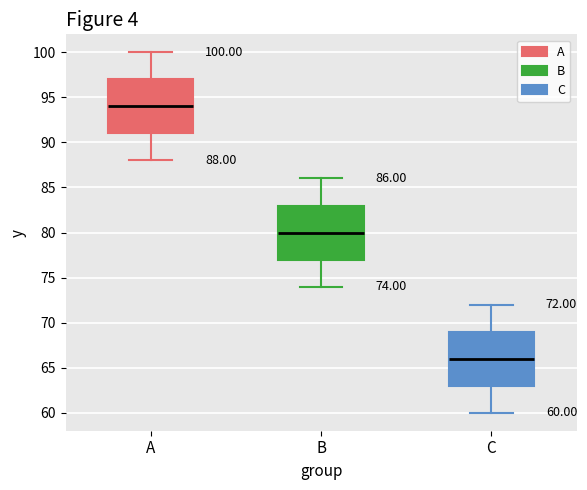

Which box has the lowest median line?

C